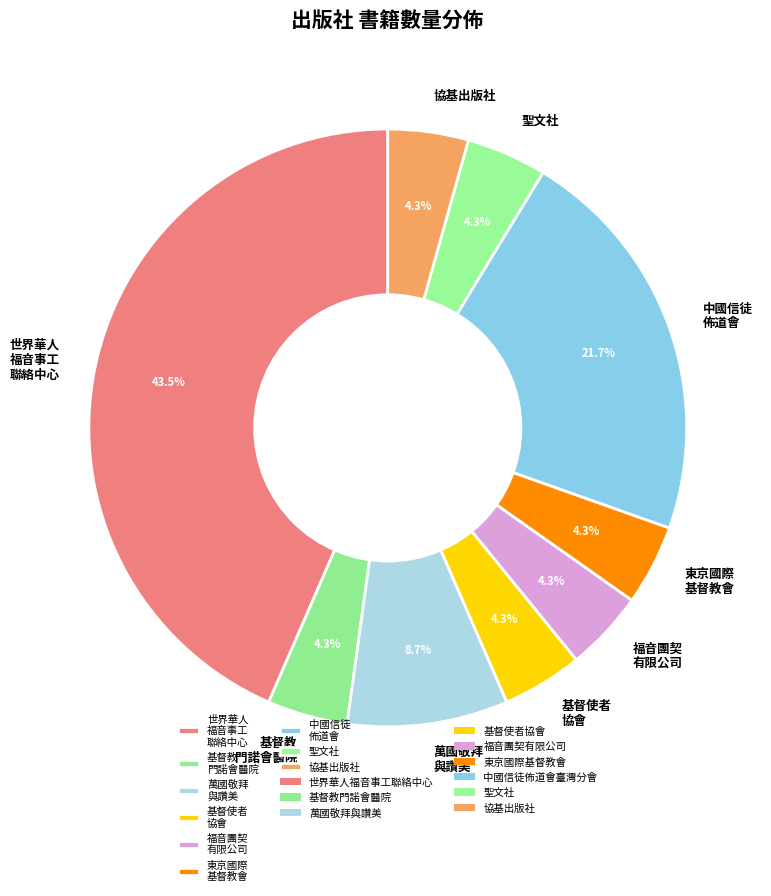

Which slice is the largest?

世界華人 福音事工 聯絡中心